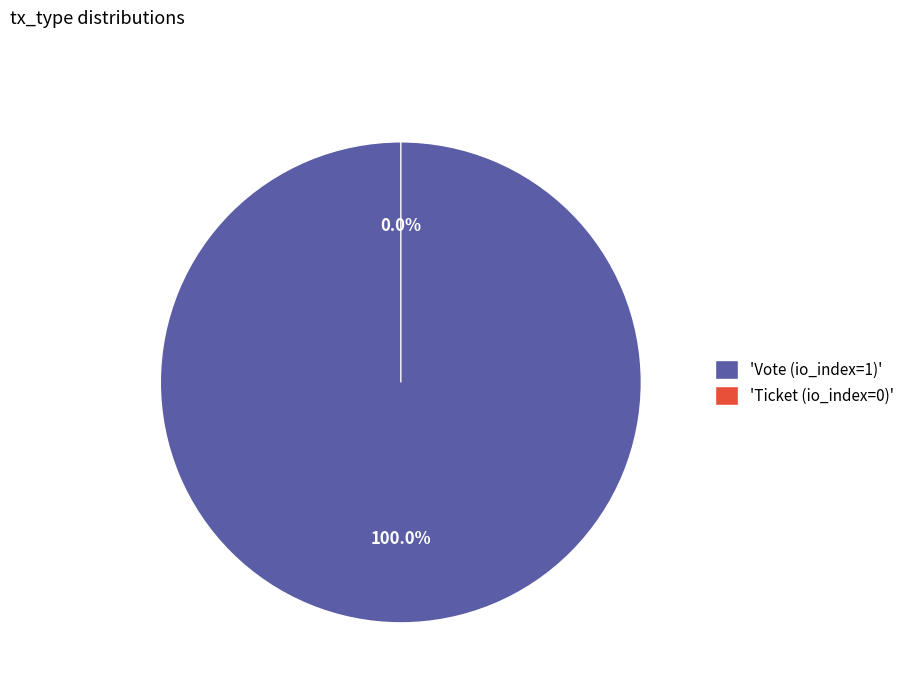

Combined, what portion of the pie is Ticket (io_index=0) and Vote (io_index=1)?

100.0%